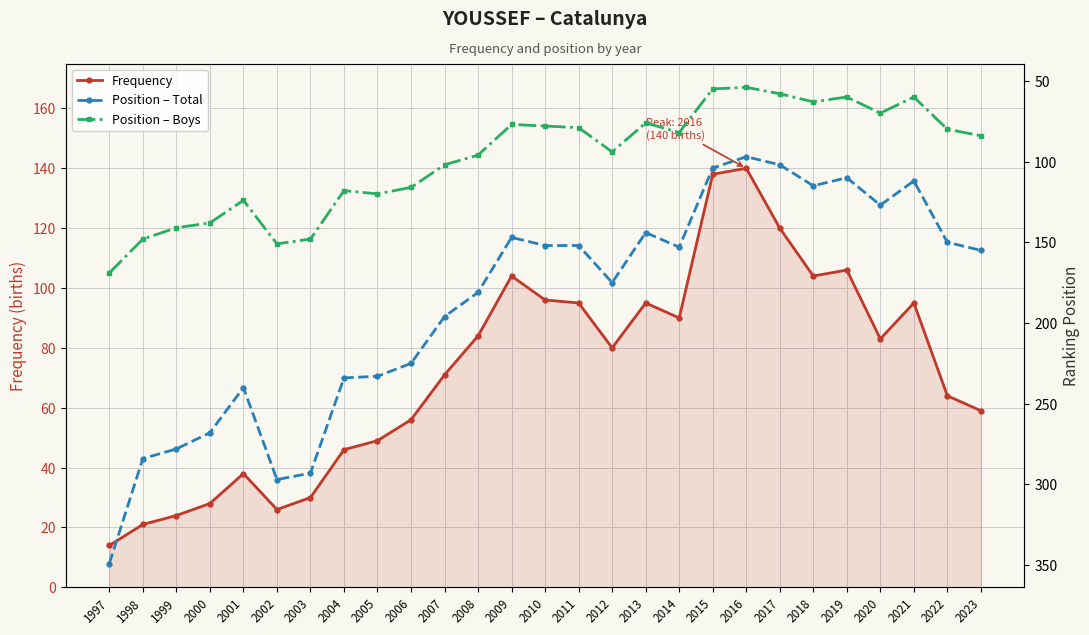

Is the value of Position – Boys at 2006 greater than the value of Position – Total at 2021?

Yes